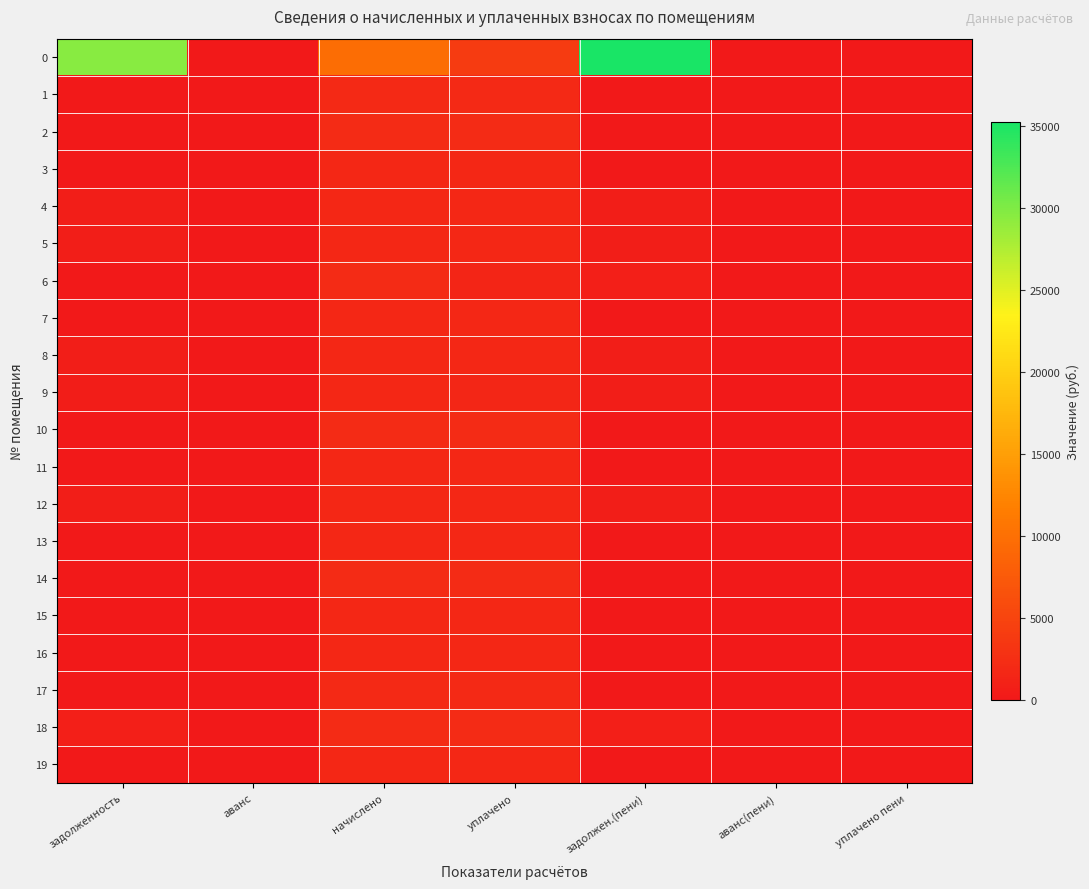

Reading left to right, transcribe all the data shown in this chart.

0: задолженность=29569.8	аванс=0.0	начислено=9637.8	уплачено=3967.2	задолжен.(пени)=35240.4	аванс(пени)=0.0	уплачено пени=3.8
1: задолженность=0.0	аванс=0.0	начислено=1795.6	уплачено=1795.6	задолжен.(пени)=0.0	аванс(пени)=0.0	уплачено пени=0.0
2: задолженность=0.0	аванс=0.0	начислено=2190.1	уплачено=2190.1	задолжен.(пени)=0.0	аванс(пени)=0.0	уплачено пени=0.0
3: задолженность=0.0	аванс=0.0	начислено=1670.2	уплачено=1670.2	задолжен.(пени)=0.0	аванс(пени)=0.0	уплачено пени=0.0
4: задолженность=558.0	аванс=0.0	начислено=1673.9	уплачено=1673.9	задолжен.(пени)=558.0	аванс(пени)=0.0	уплачено пени=0.0
5: задолженность=592.4	аванс=0.0	начислено=1777.1	уплачено=1777.1	задолжен.(пени)=592.4	аванс(пени)=0.0	уплачено пени=0.0
6: задолженность=0.0	аванс=0.0	начислено=2182.7	уплачено=1455.1	задолжен.(пени)=727.6	аванс(пени)=0.0	уплачено пени=0.0
7: задолженность=0.0	аванс=0.0	начислено=1662.8	уплачено=1662.8	задолжен.(пени)=0.0	аванс(пени)=0.0	уплачено пени=0.0
8: задолженность=556.7	аванс=0.0	начислено=1670.2	уплачено=1670.2	задолжен.(пени)=556.7	аванс(пени)=0.0	уплачено пени=0.0
9: задолженность=421.9	аванс=0.0	начислено=1784.5	уплачено=1611.6	задолжен.(пени)=594.8	аванс(пени)=0.0	уплачено пени=0.0
10: задолженность=0.0	аванс=0.0	начислено=2171.6	уплачено=2171.6	задолжен.(пени)=0.0	аванс(пени)=0.0	уплачено пени=0.0
11: задолженность=0.0	аванс=0.0	начислено=1673.9	уплачено=1673.9	задолжен.(пени)=0.0	аванс(пени)=0.0	уплачено пени=0.0
12: задолженность=560.4	аванс=0.0	начислено=1681.3	уплачено=1681.3	задолжен.(пени)=560.4	аванс(пени)=0.0	уплачено пени=0.0
13: задолженность=0.0	аванс=0.0	начислено=1777.1	уплачено=1777.1	задолжен.(пени)=0.0	аванс(пени)=0.0	уплачено пени=0.0
14: задолженность=0.0	аванс=0.0	начислено=2164.3	уплачено=2164.3	задолжен.(пени)=0.0	аванс(пени)=0.0	уплачено пени=0.0
15: задолженность=0.0	аванс=0.0	начислено=1659.2	уплачено=1659.2	задолжен.(пени)=0.0	аванс(пени)=0.0	уплачено пени=0.0
16: задолженность=0.0	аванс=0.0	начислено=1681.3	уплачено=1681.3	задолжен.(пени)=0.0	аванс(пени)=0.0	уплачено пени=0.0
17: задолженность=0.0	аванс=0.0	начислено=1802.9	уплачено=1802.9	задолжен.(пени)=0.0	аванс(пени)=0.0	уплачено пени=0.0
18: задолженность=717.7	аванс=0.0	начислено=2153.2	уплачено=2153.2	задолжен.(пени)=717.7	аванс(пени)=0.0	уплачено пени=0.0
19: задолженность=0.0	аванс=0.0	начислено=1677.6	уплачено=1677.6	задолжен.(пени)=0.0	аванс(пени)=0.0	уплачено пени=0.0